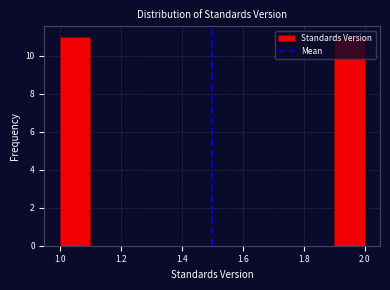

Reading left to right, list every bar in this chart as the range it spans on the x-axis followed by its height. The values are not printed on the chart, so give them approximately, as read against the axis.

1.0 to 1.1: 11
1.1 to 1.2: 0
1.2 to 1.3: 0
1.3 to 1.4: 0
1.4 to 1.5: 0
1.5 to 1.6: 0
1.6 to 1.7: 0
1.7 to 1.8: 0
1.8 to 1.9: 0
1.9 to 2.0: 11